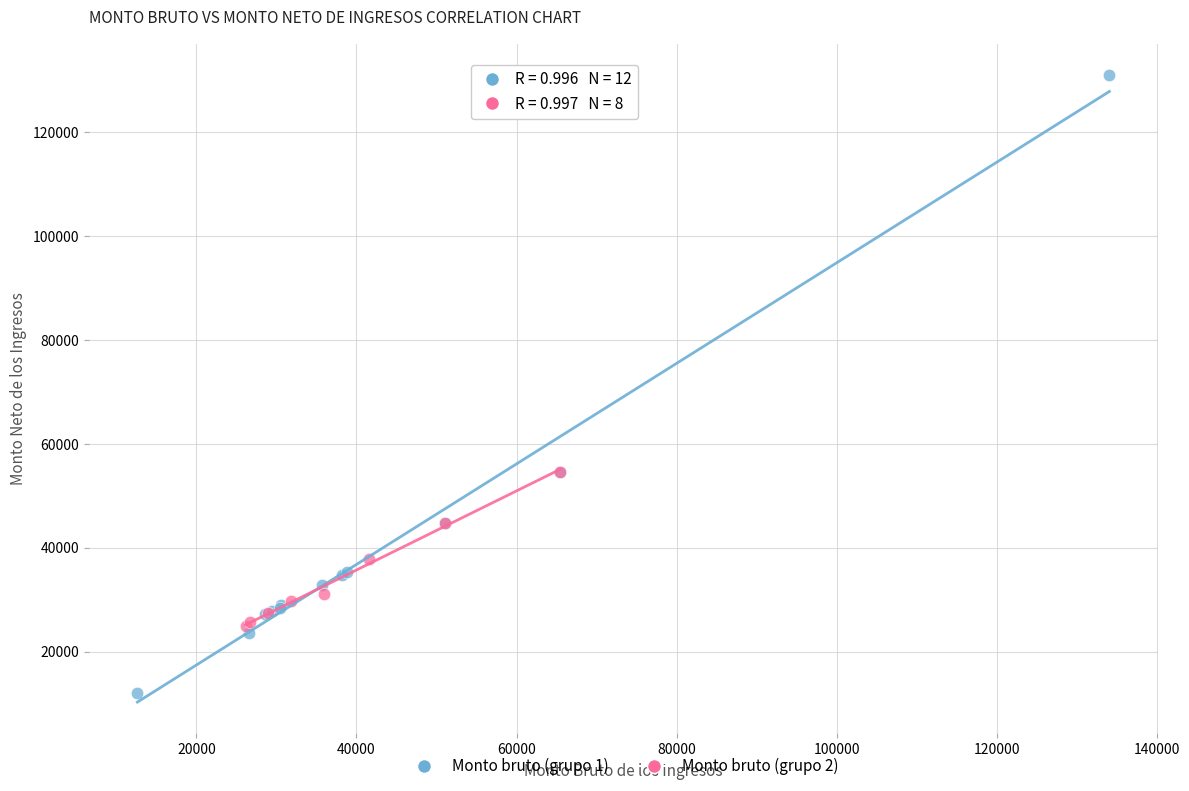

Which series contains the lowest Y value?

Monto bruto (grupo 1)